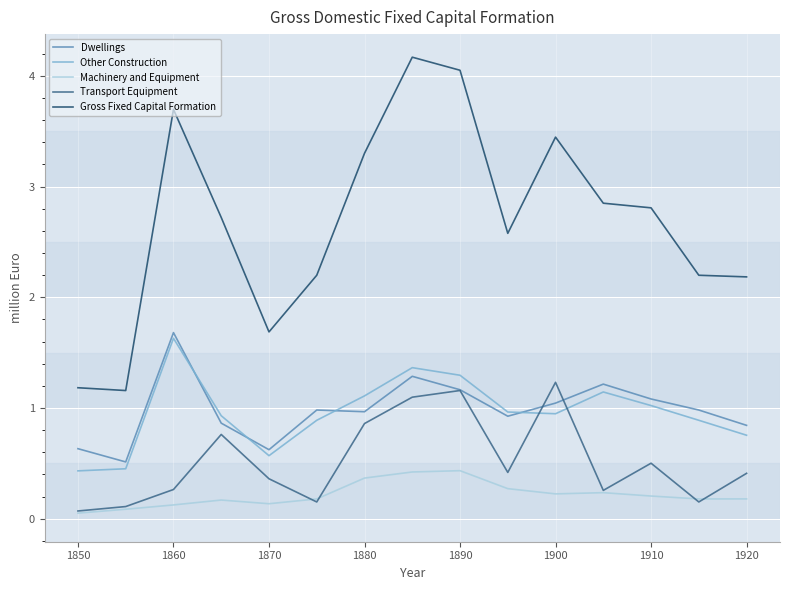

What is the maximum value for Transport Equipment?

1.2